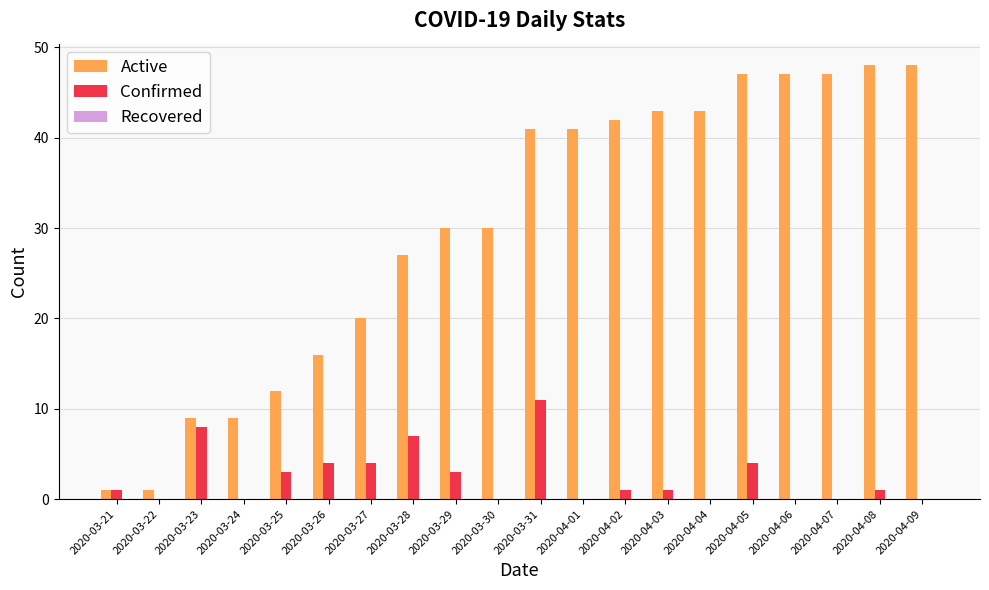

Is the value of Active at 2020-04-09 greater than the value of Confirmed at 2020-03-27?

Yes